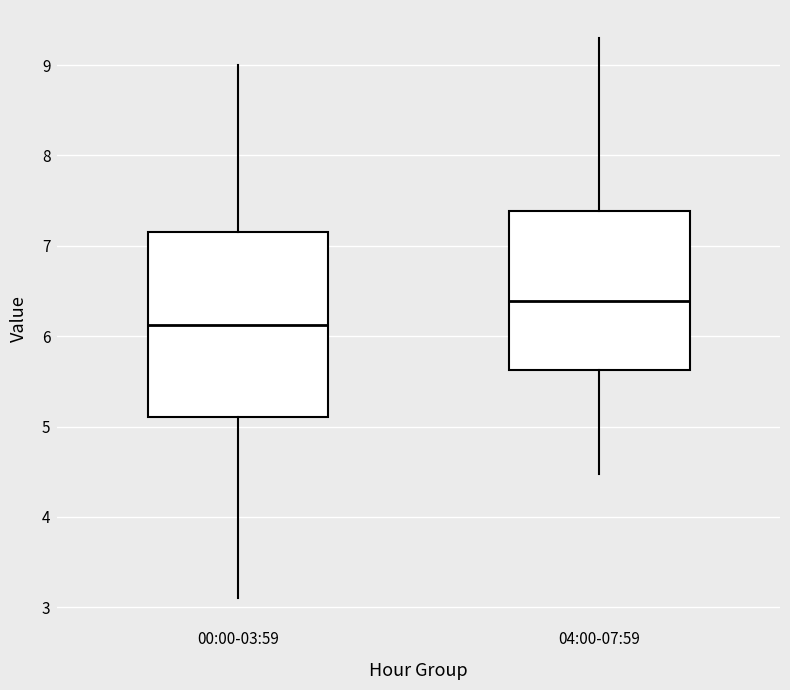

Which box has the lowest median line?

00:00-03:59